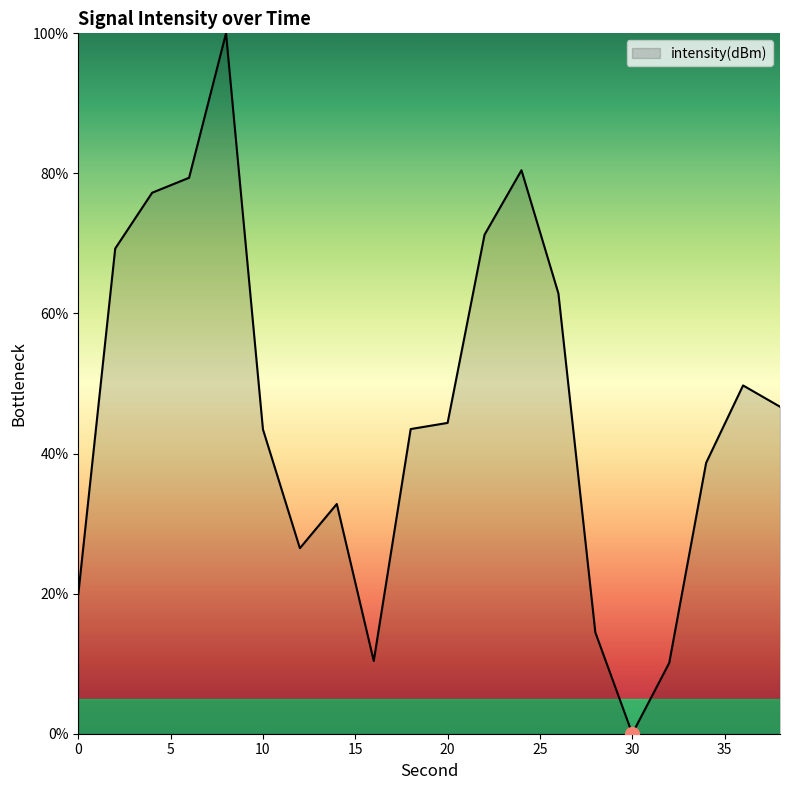

What is the greatest value displayed?

100.0